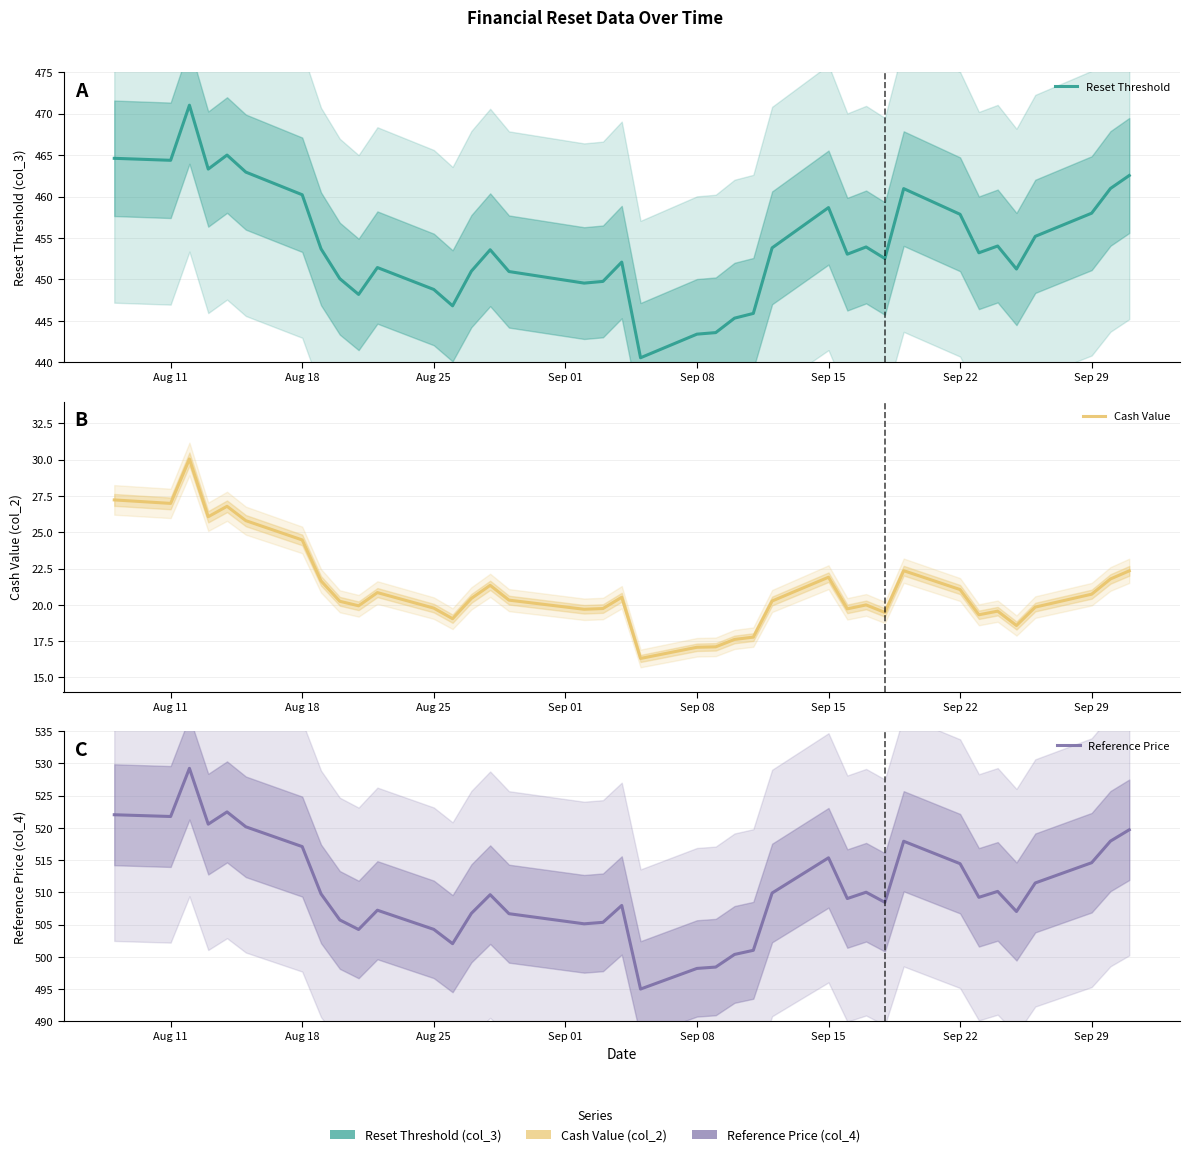

How many lines are shown in the chart?

3